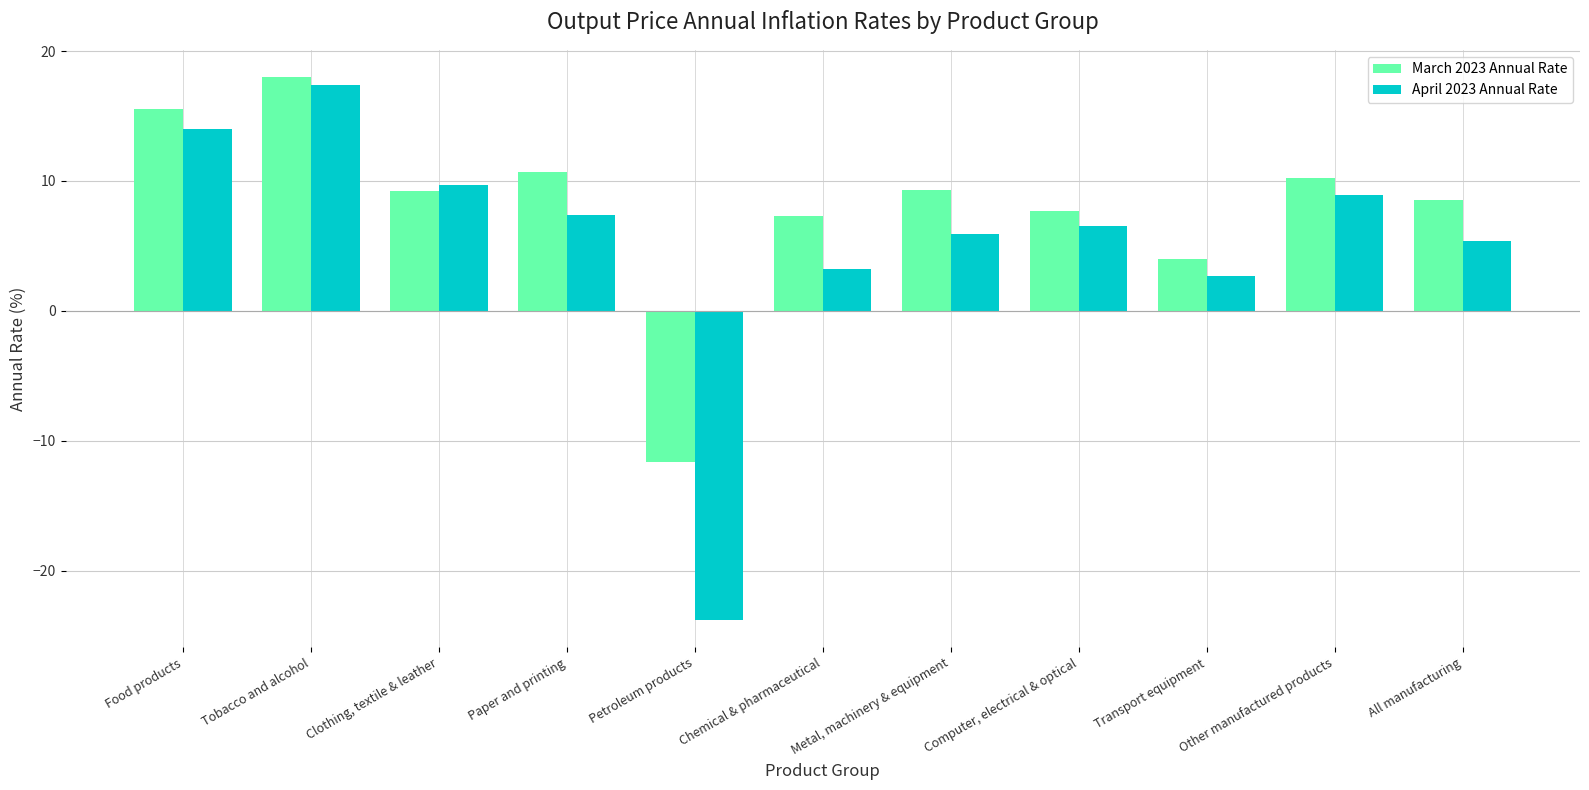

How many values in April 2023 Annual Rate are below zero?

1